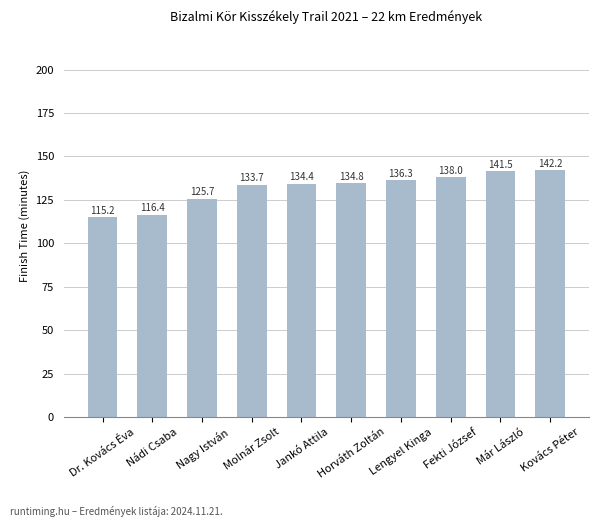

How many values are below 134?

4